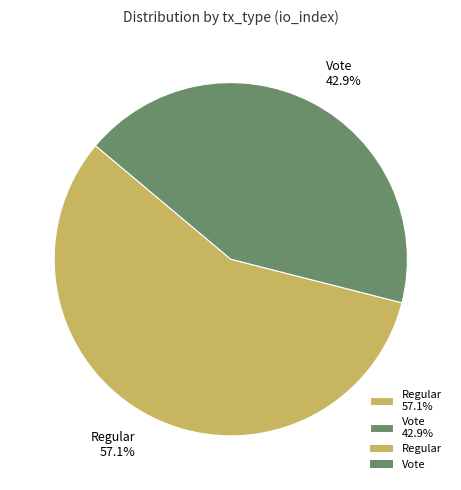

What is the smallest slice in the pie chart?

Vote